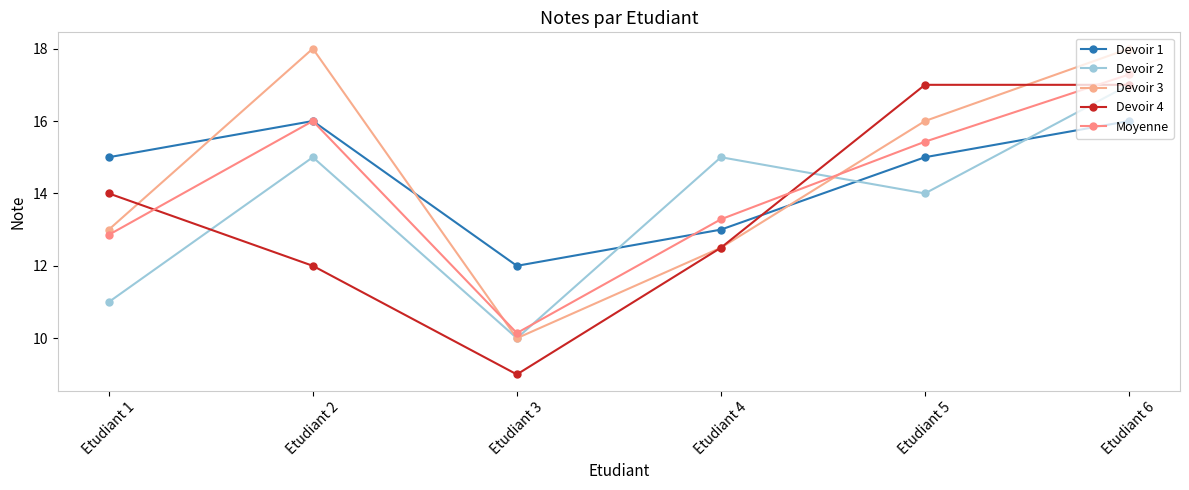

Does the chart display data point markers on the line(s)?

Yes